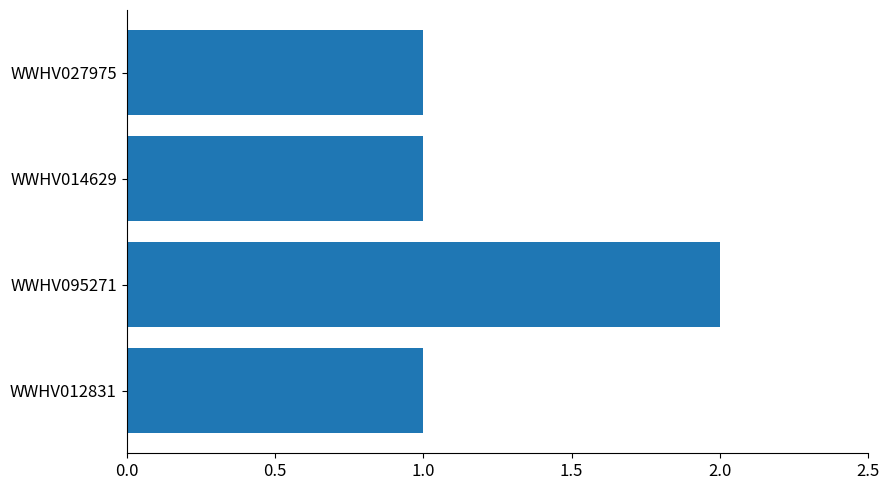

Reading bottom to top, transcribe all the data shown in this chart.

WWHV012831=1	WWHV095271=2	WWHV014629=1	WWHV027975=1